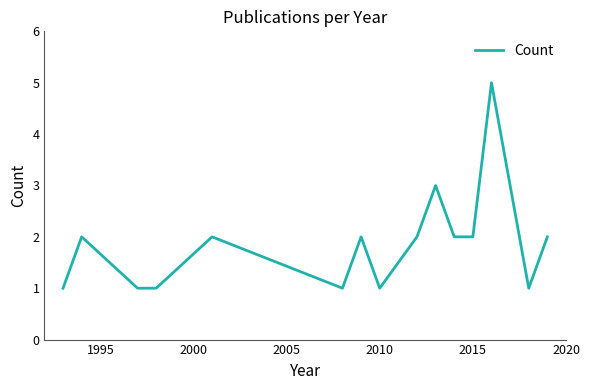

Reading right to left, list all the values displayed in this chart.

2	1	3	5	2	2	3	2	1	2	1	2	1	1	2	1